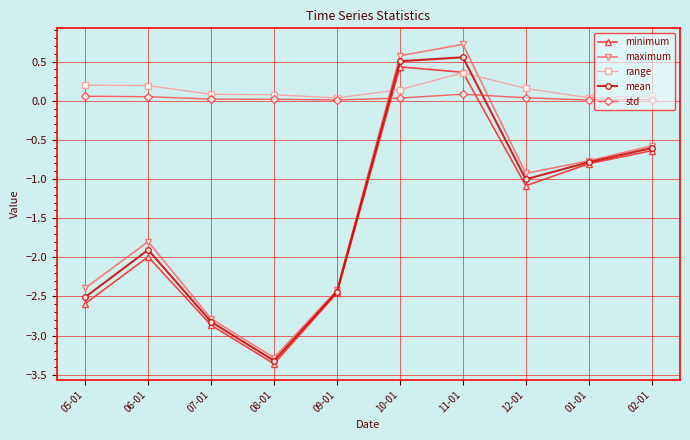

Which series has the largest total across all categories?

range